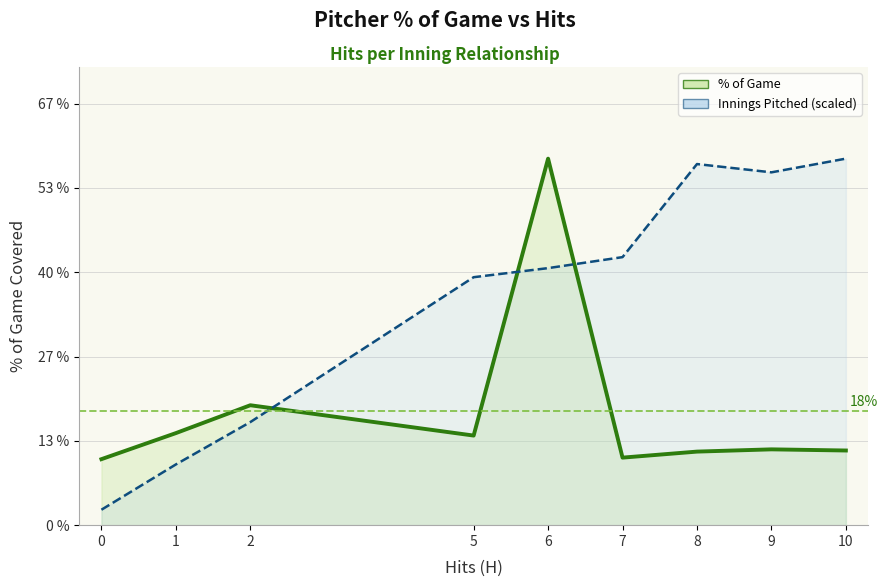

After their last crossing, which series has the higher values: Innings Pitched (line) or % of Game (line)?

Innings Pitched (line)